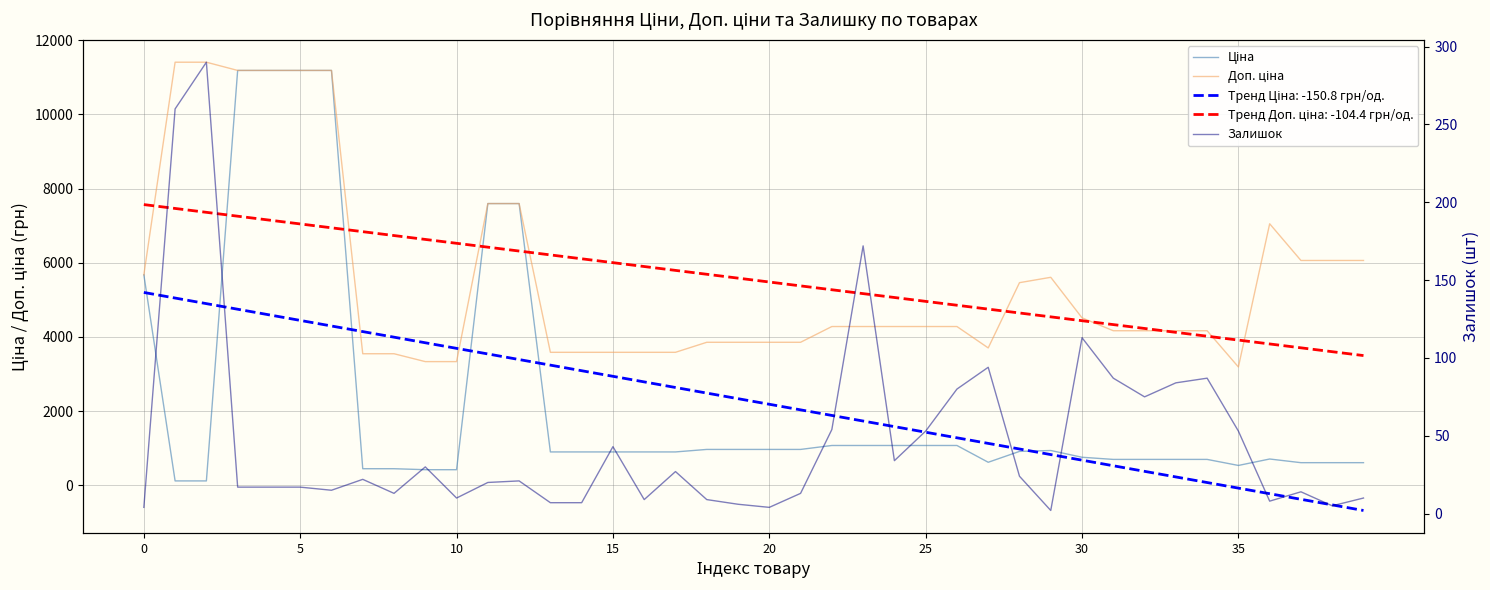

How many interior local peaks does the Залишок series have?

11